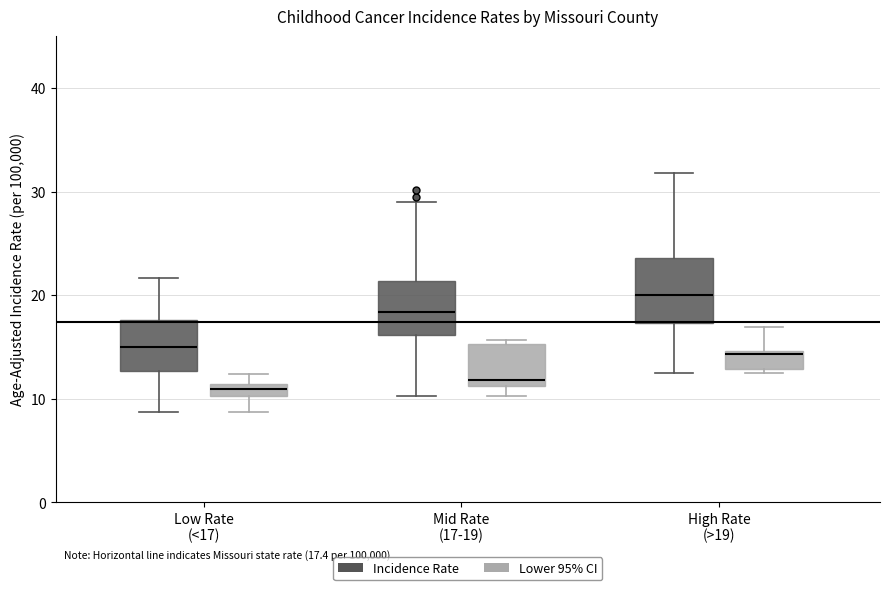

Which box has the highest median line?

High Rate (>19) (Incidence Rate)